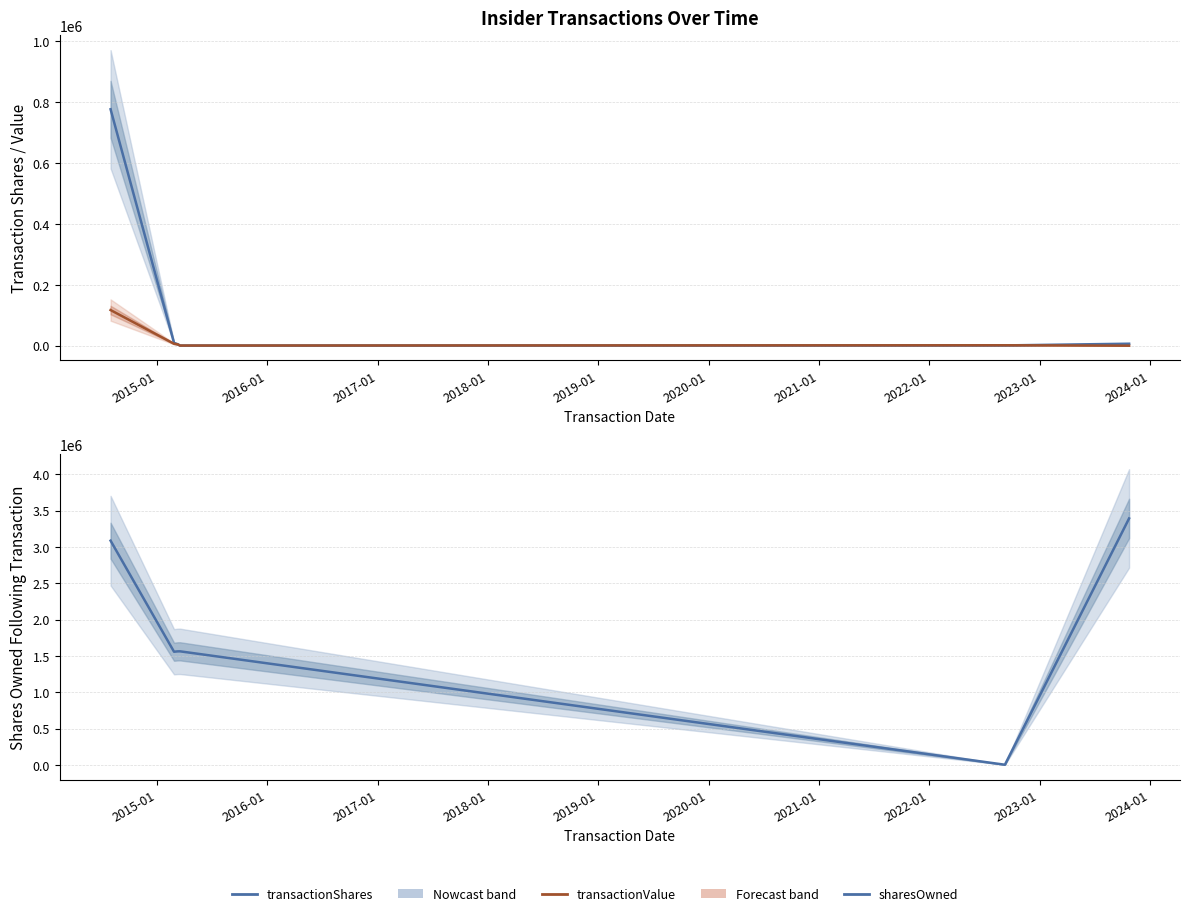

What is the minimum value for sharesOwnedFollowingTransaction?

1000